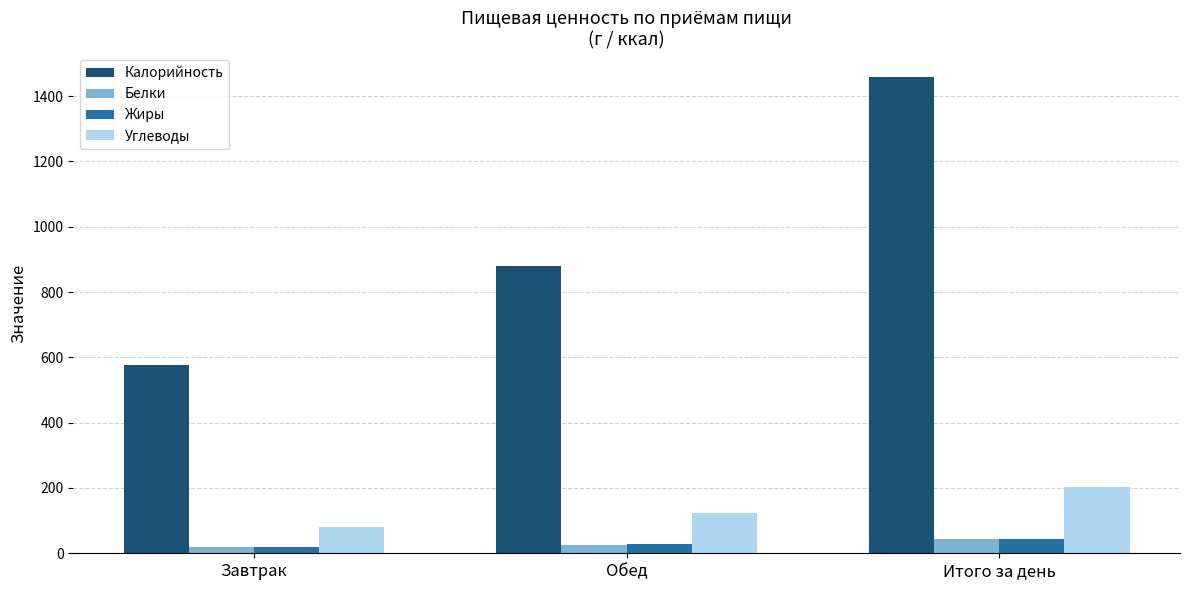

How many groups of bars are there?

3